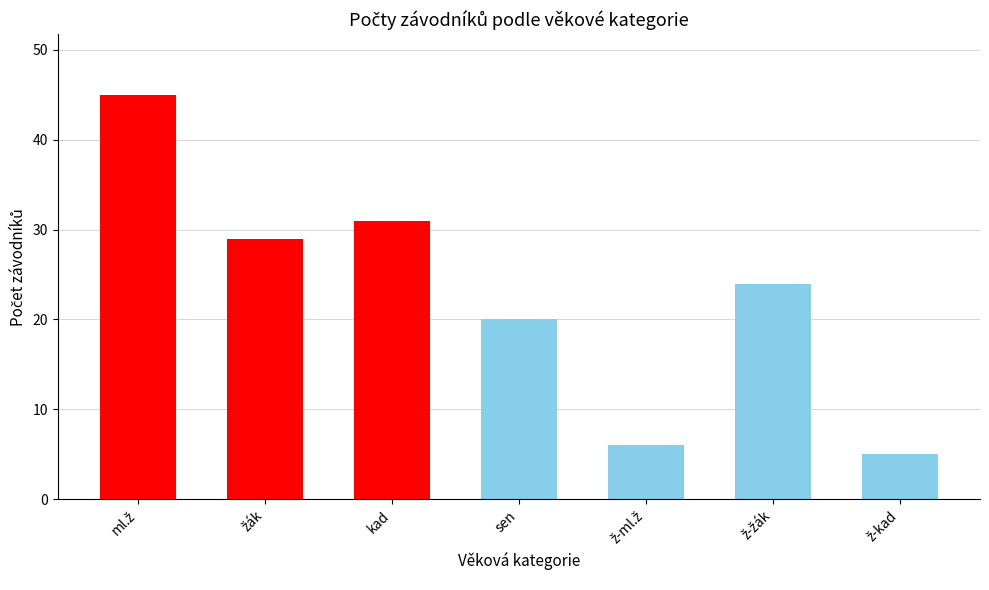

The chart shows a value of 35 at sen. True or false?

False